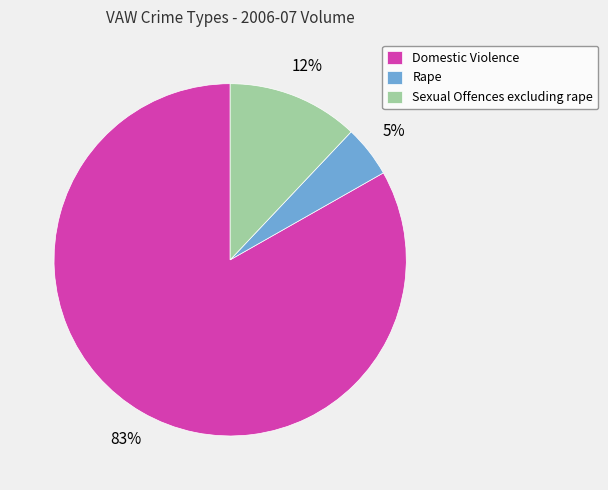

The Domestic Violence slice represents 83% of the pie. True or false?

True